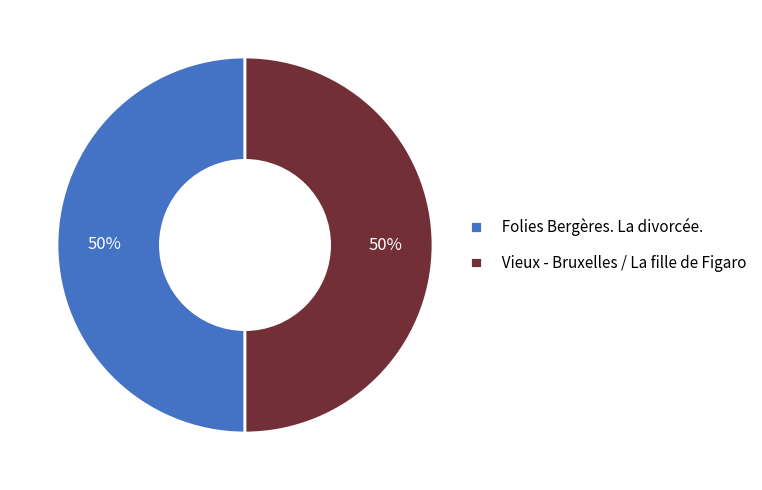

To the nearest percent, what is the average slice percentage?

50%